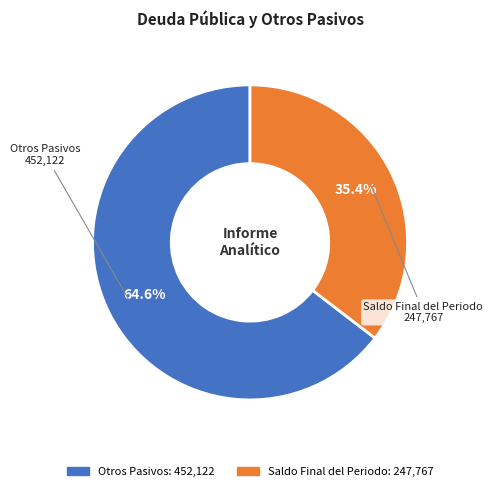

Is it true that Otros Pasivos is 65% of the pie?

True